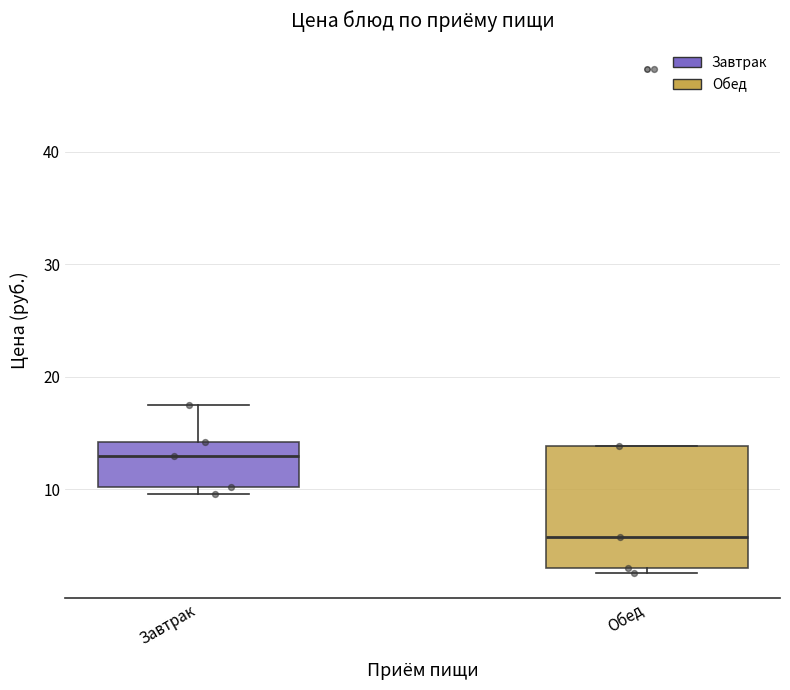

Comparing the boxes themselves (not the whiskers), which one is the tallest?

Обед